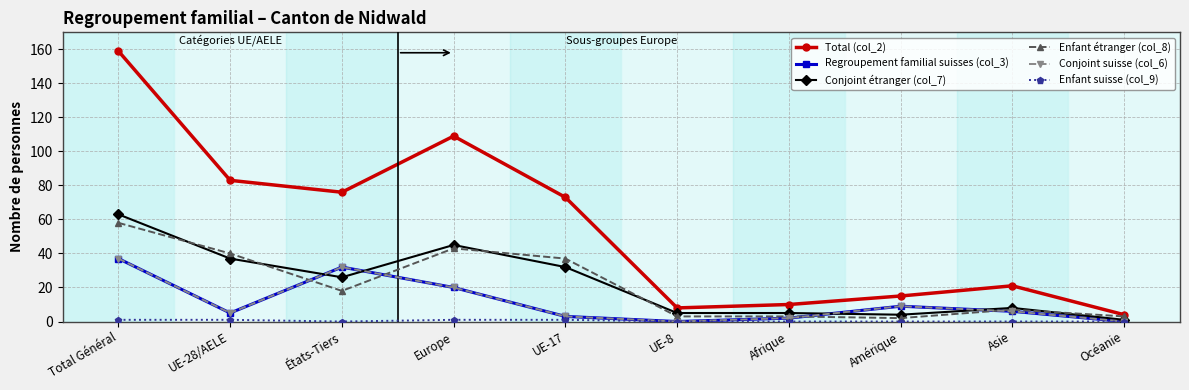

Count the number of categories in the chart.

10